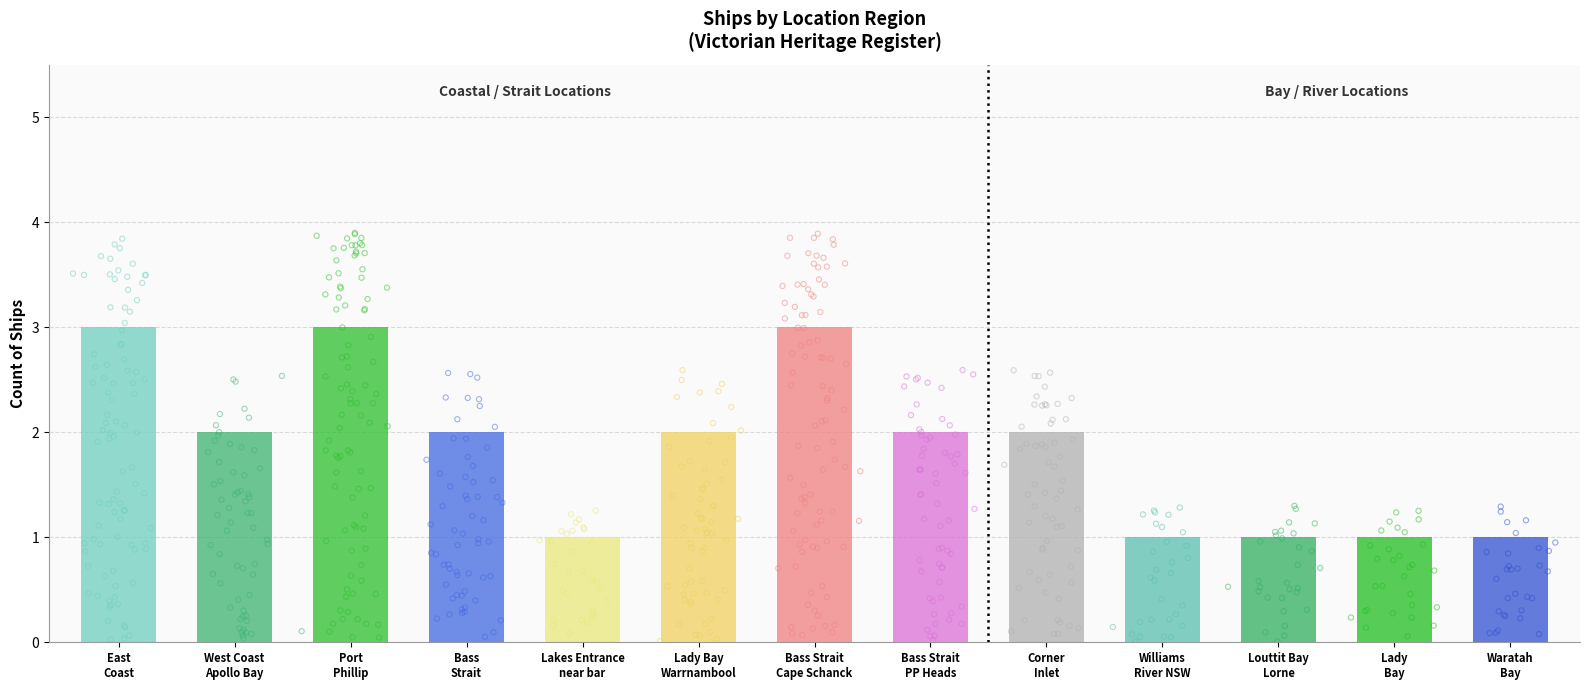

Approximately how many times larger is the value at Williams River NSW compared to Lady Bay, Warrnambool?

0.5